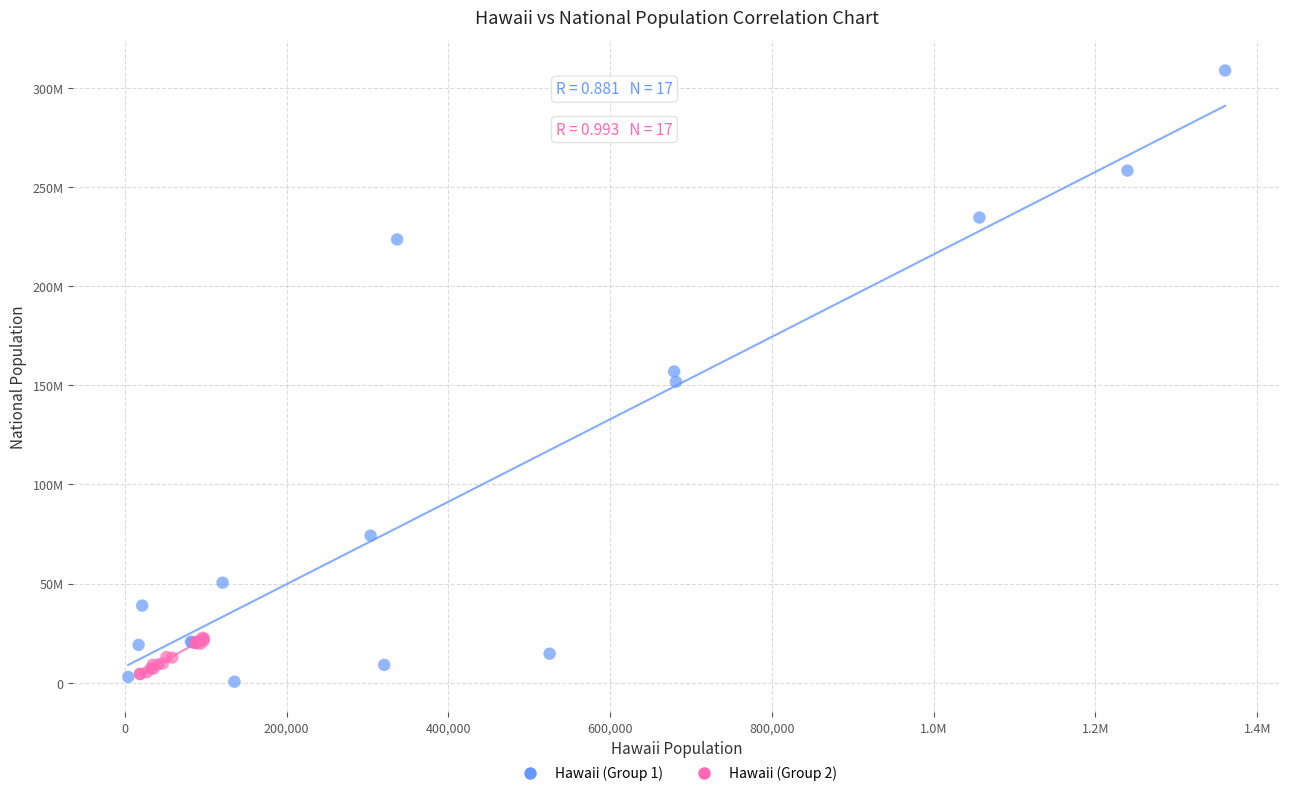

Which series contains the lowest Y value?

Hawaii (Group 1)